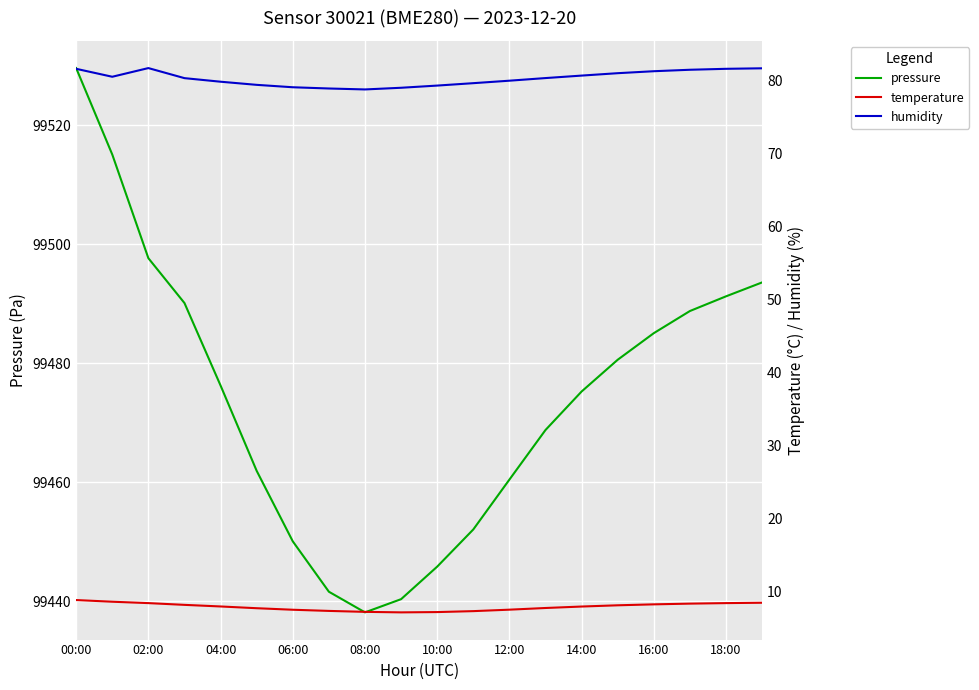

What is the minimum value for pressure?

99438.1